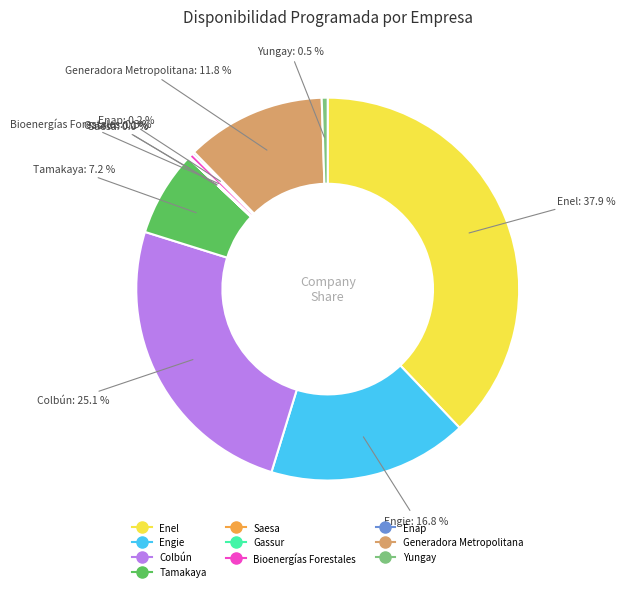

Does any single category account for the majority?

No